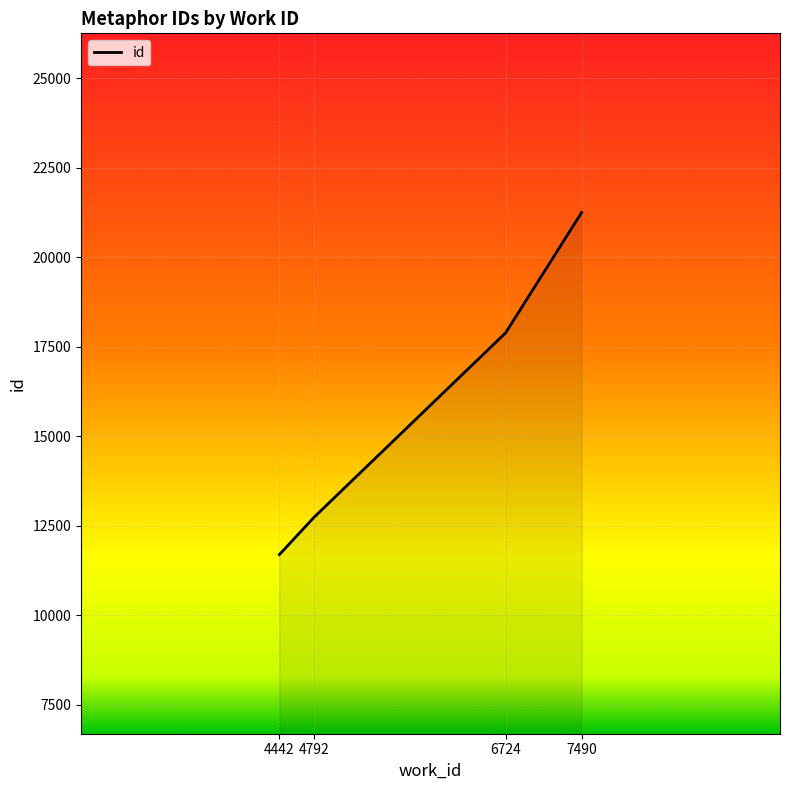

At which category does the chart reach its peak across all series?

7490